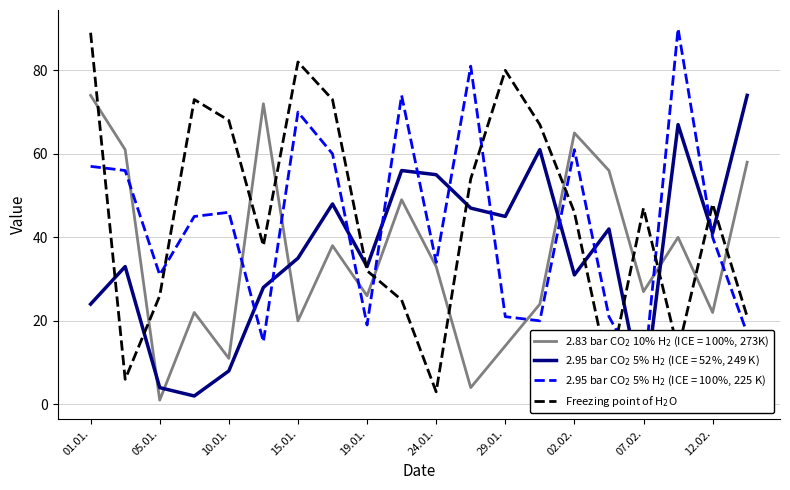

What is the label of the 8th point from the left?

02.02.